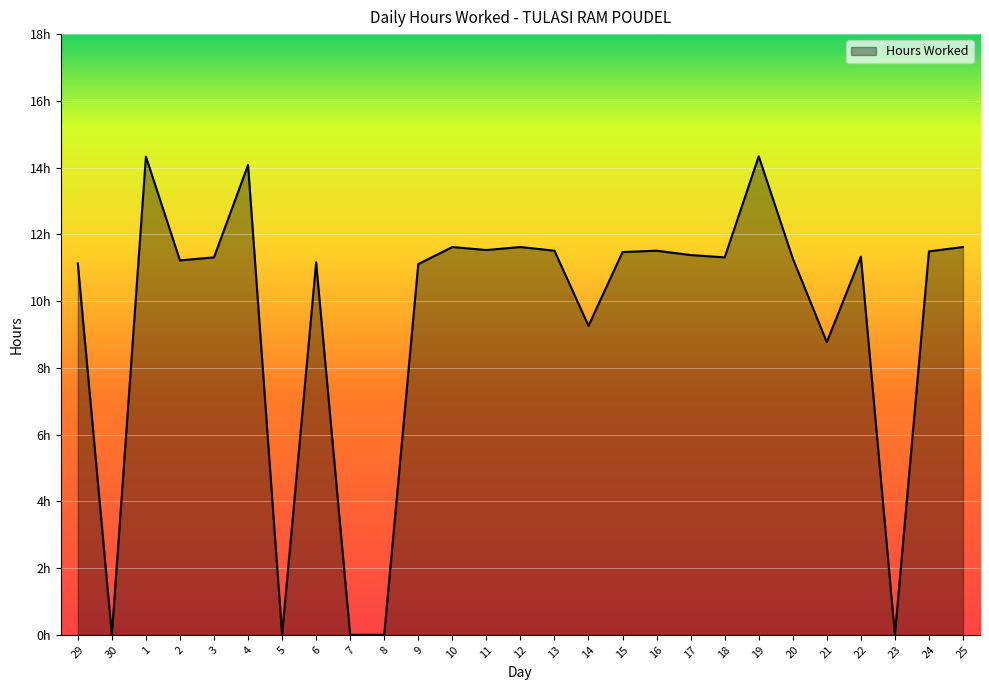

How many data points are less than 11?

7